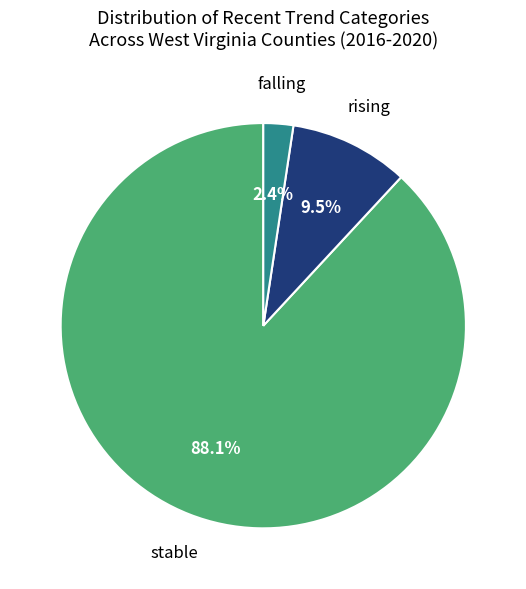

Do rising and falling together represent more than half of the pie?

No